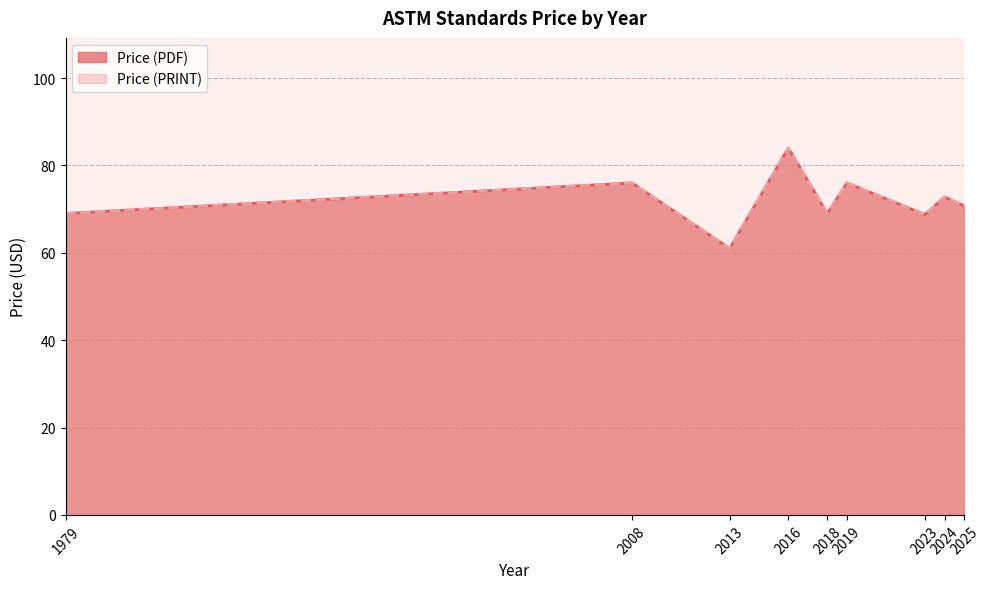

Does the chart display data point markers on the line(s)?

No